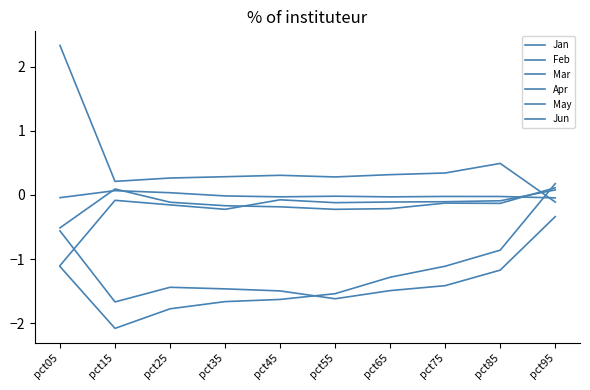

Between which two adjacent categories do May and Jan first intersect?

pct85 and pct95